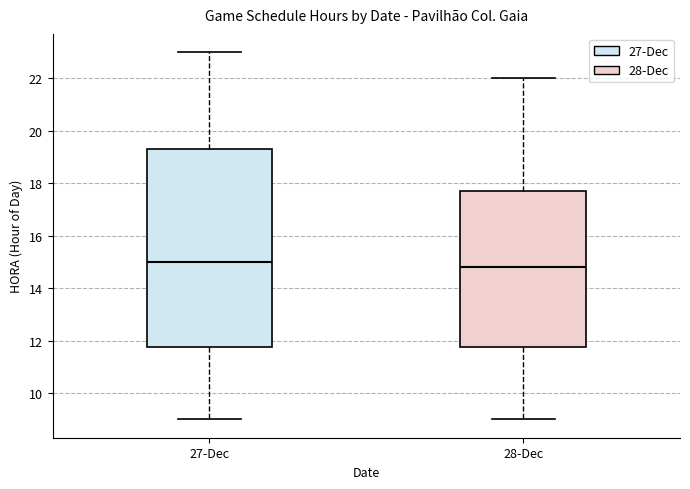

Where does the median line of the box for 27-Dec sit on the y-axis? The values are not printed on the chart, so give them approximately, as read against the axis.

15.0